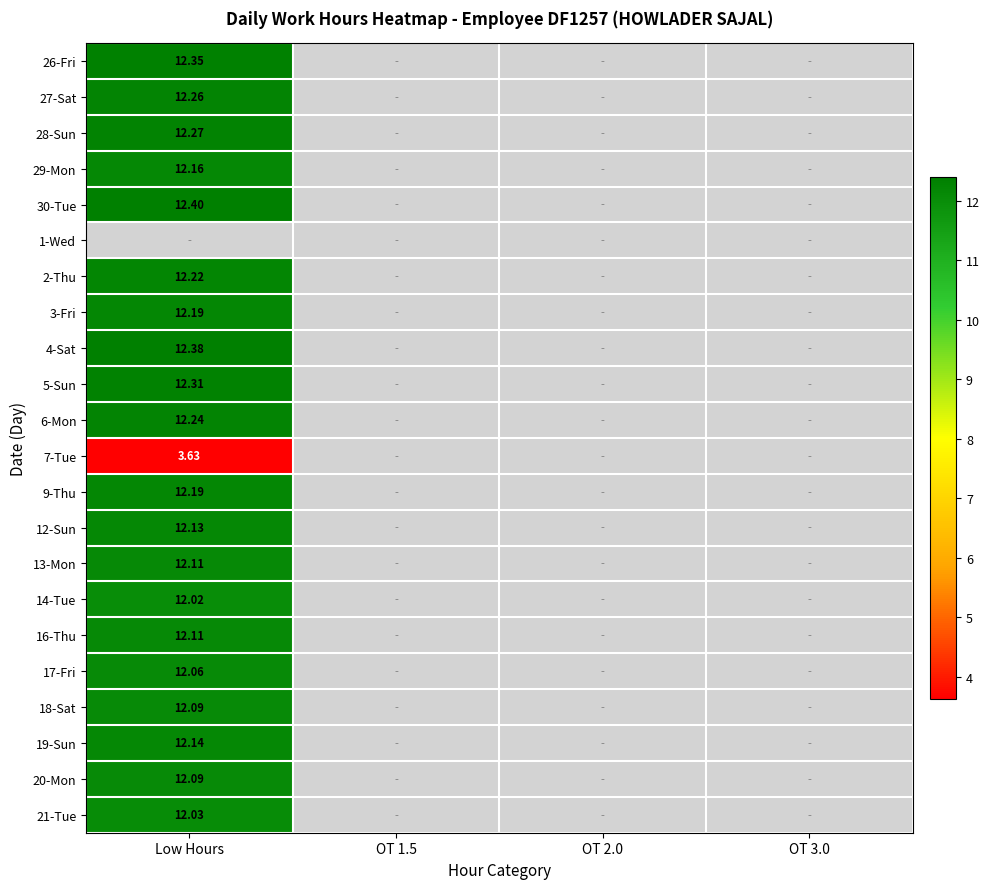

At which label does 28-Sun reach its peak?

Low Hours